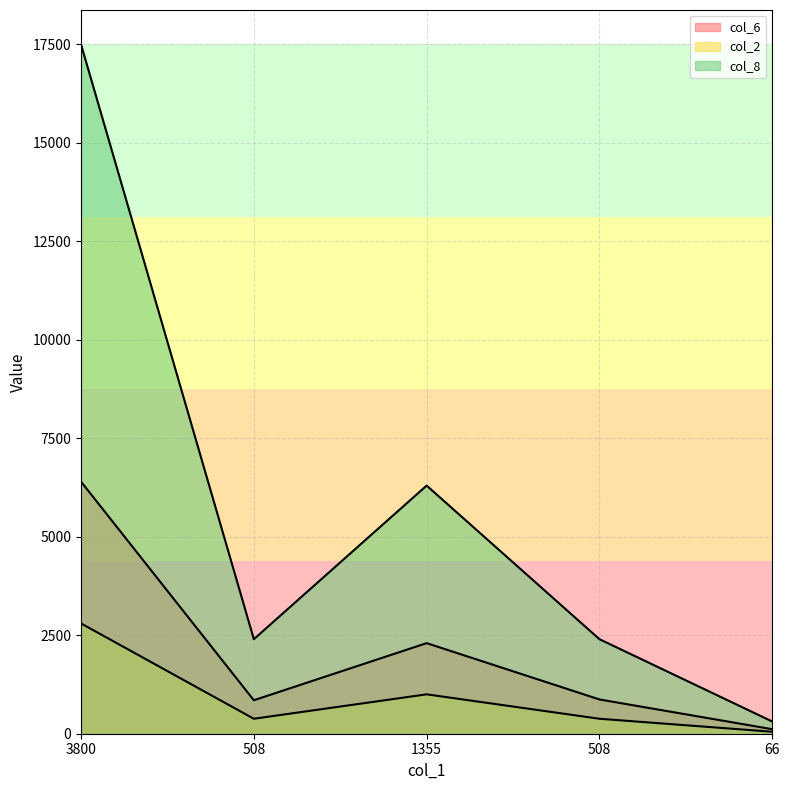

Reading left to right, extract all data points from this chart.

col_6: 3800=6400	508=850	1355=2300	508=870	66=115
col_2: 3800=2800	508=380	1355=1000	508=380	66=50
col_8: 3800=17500	508=2400	1355=6300	508=2400	66=310